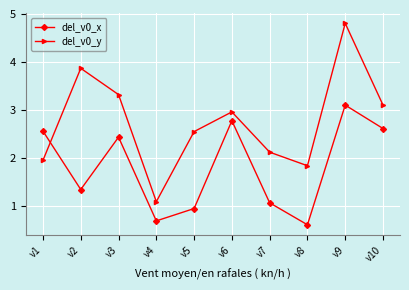

What is the difference between the del_v0_y values at v9 and v6?

1.8